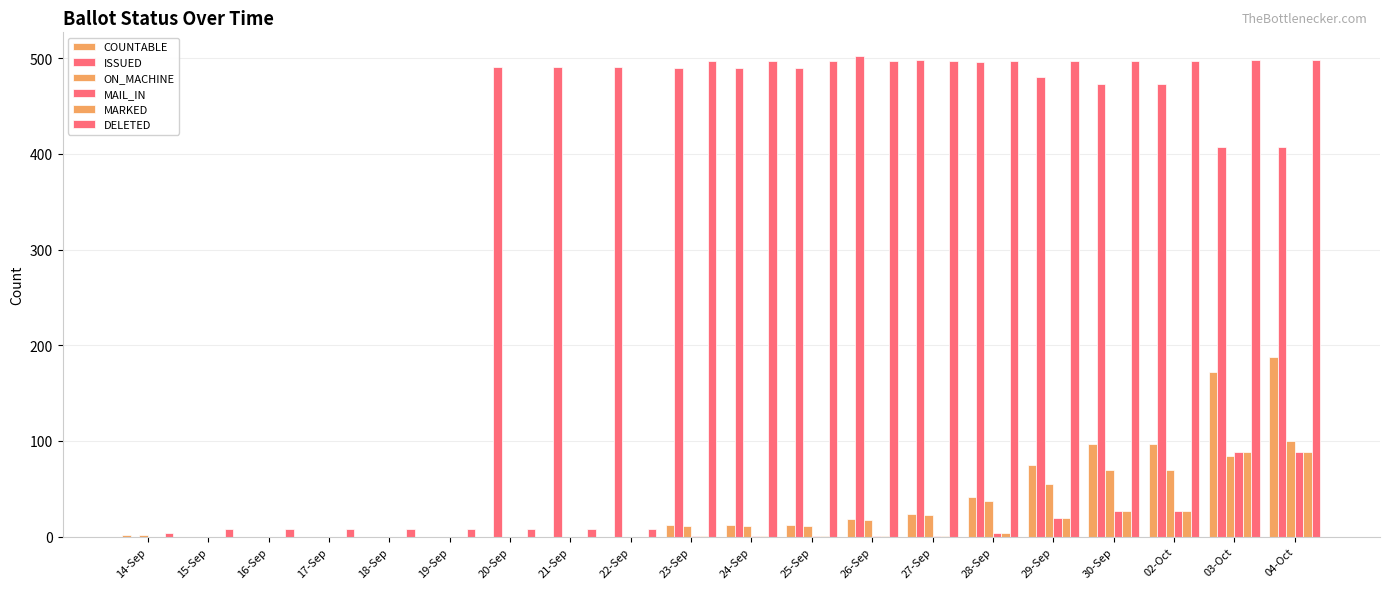

How many groups of bars are there?

20